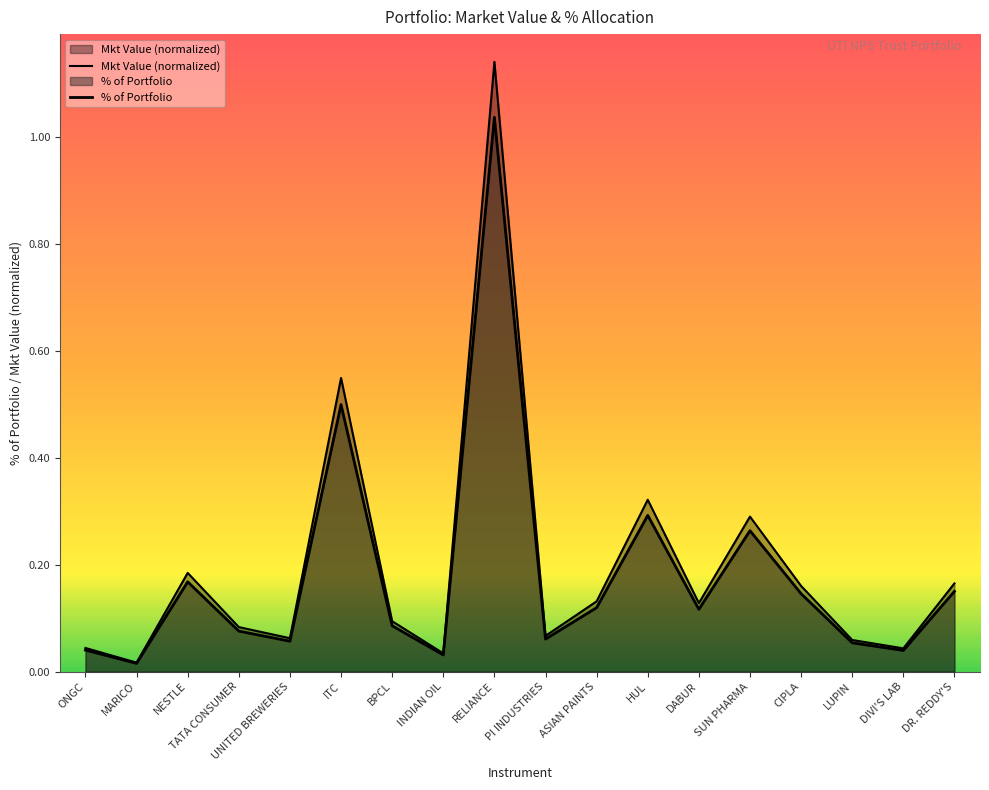

Rank the series by their maximum value, from lowest to highest.

% of Portfolio, Mkt Value